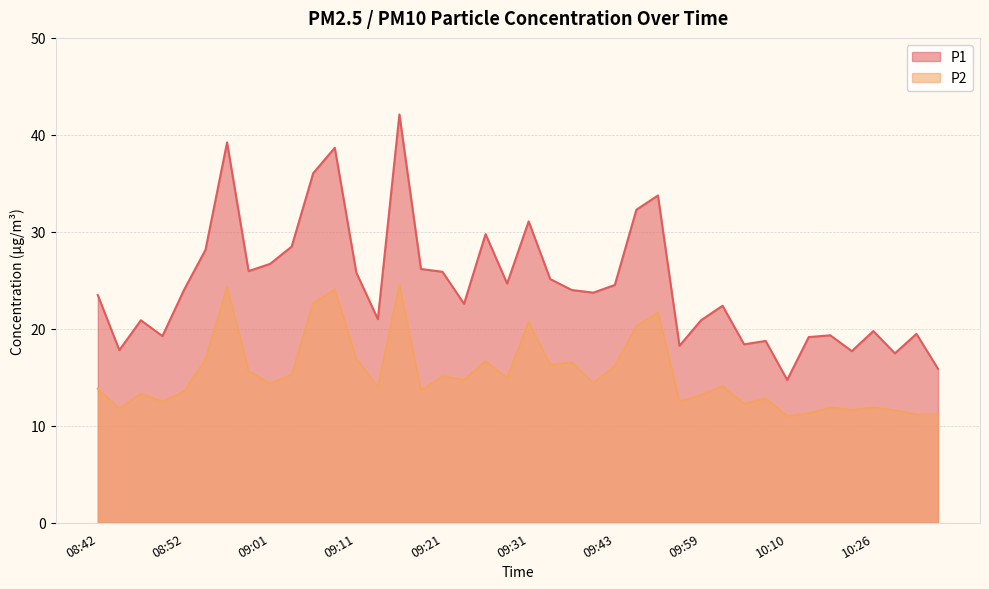

How many lines are shown in the chart?

2